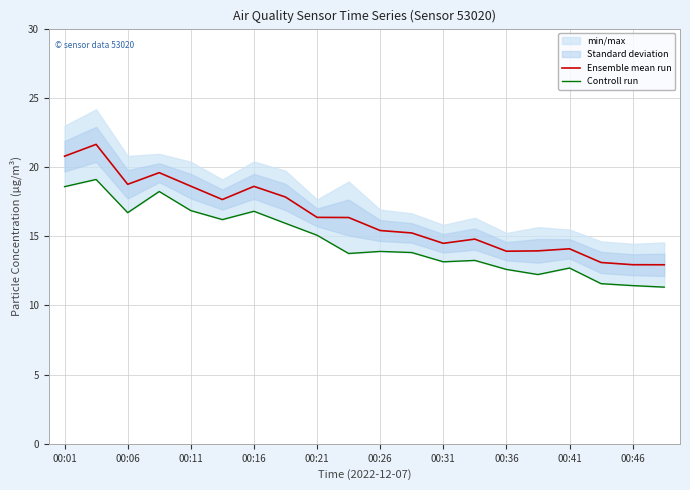

What is the smallest value displayed?

11.3